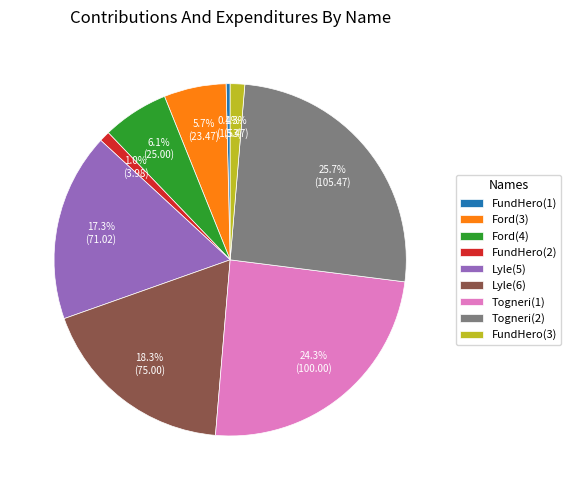

Is there a majority slice in this chart?

No